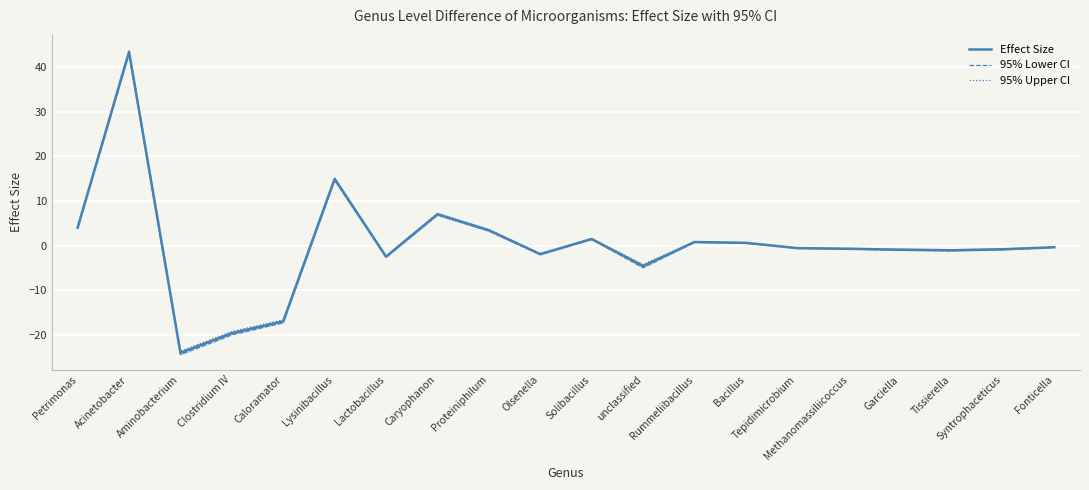

The Effect Size series shows 17.5 at Acinetobacter. True or false?

False